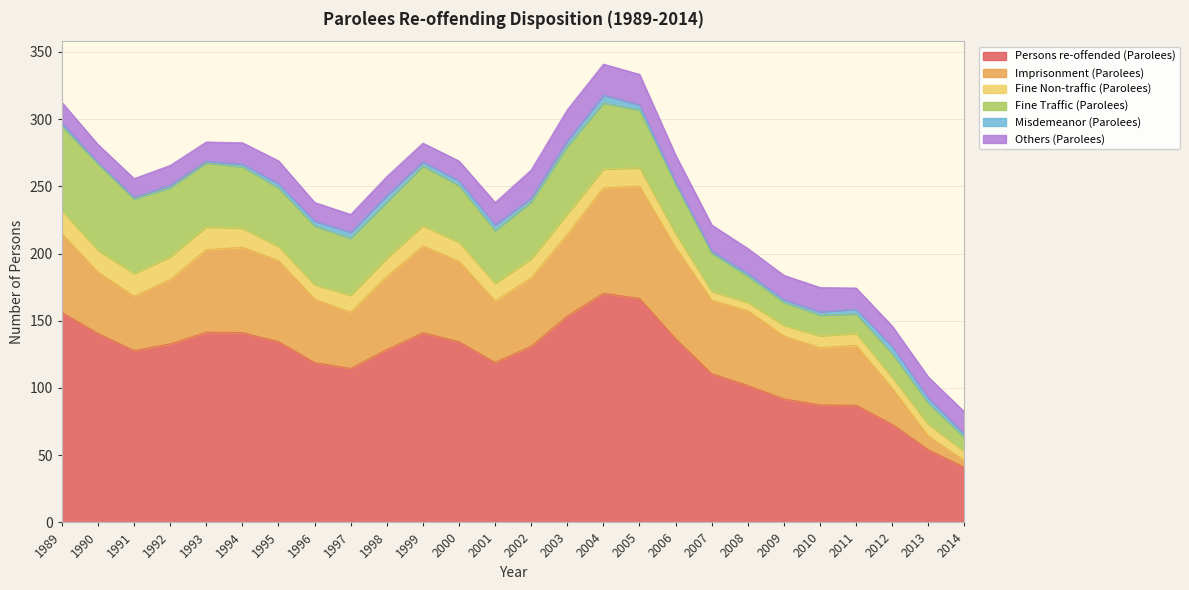

Rank the series by their maximum value, from highest to lowest.

Persons re-offended (Parolees), Imprisonment (Parolees), Fine Traffic (Parolees), Others (Parolees), Fine Non-traffic (Parolees), Misdemeanor (Parolees)